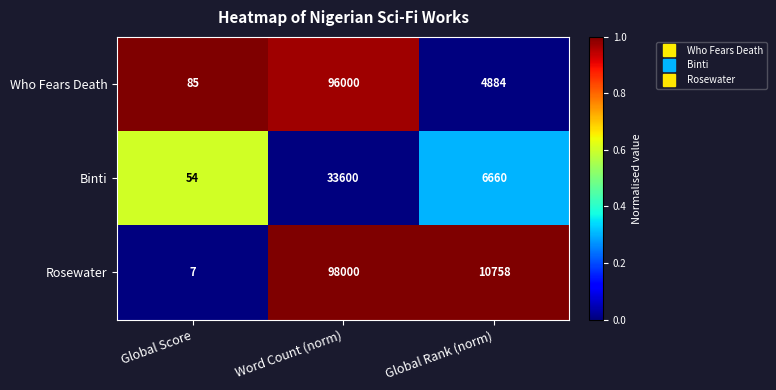

How many categories are shown in the chart?

3